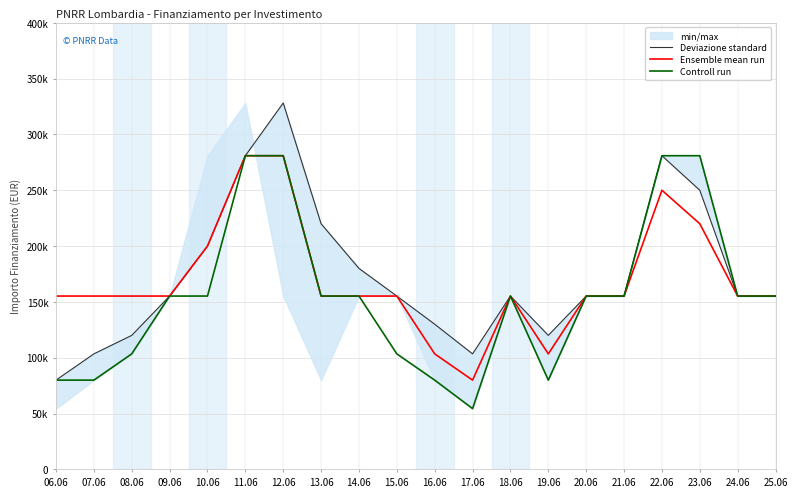

What is the sum of all Deviazione standard values?

3483472